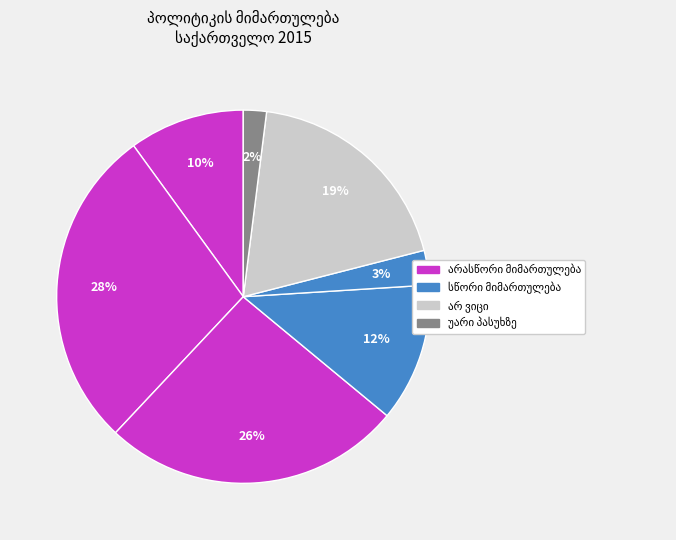

Does არ ვიცი represent more than half of the total?

No